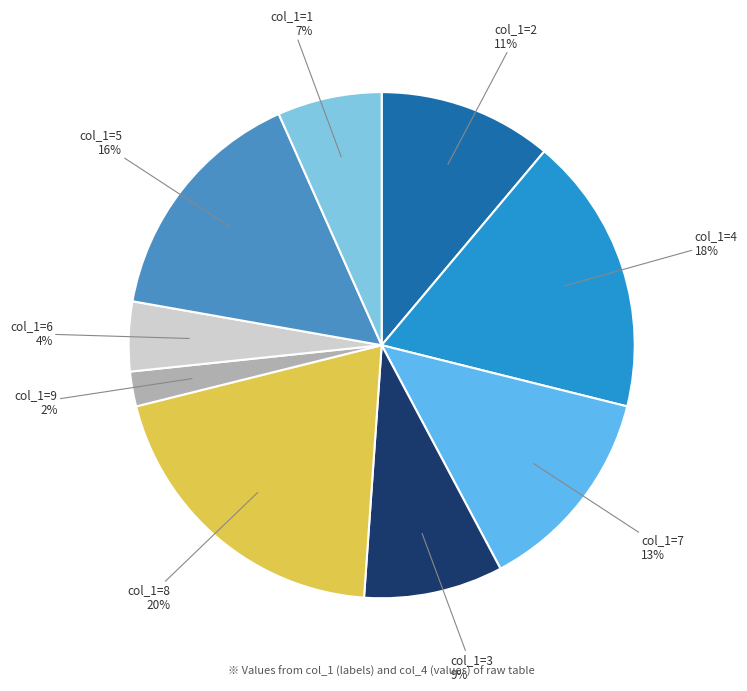

How many segments does this pie chart have?

9